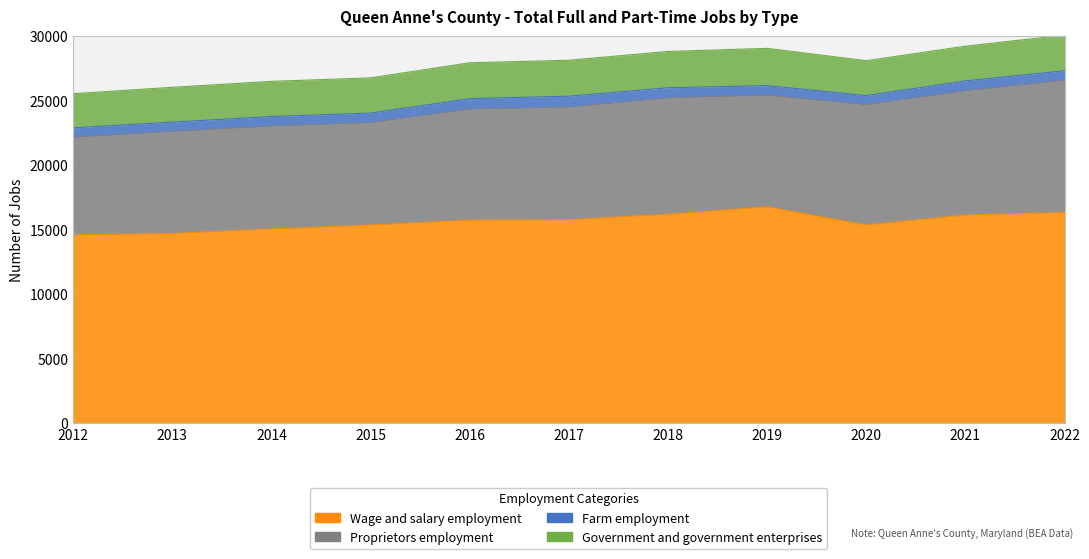

True or false: Farm employment and Proprietors employment cross at least once.

False